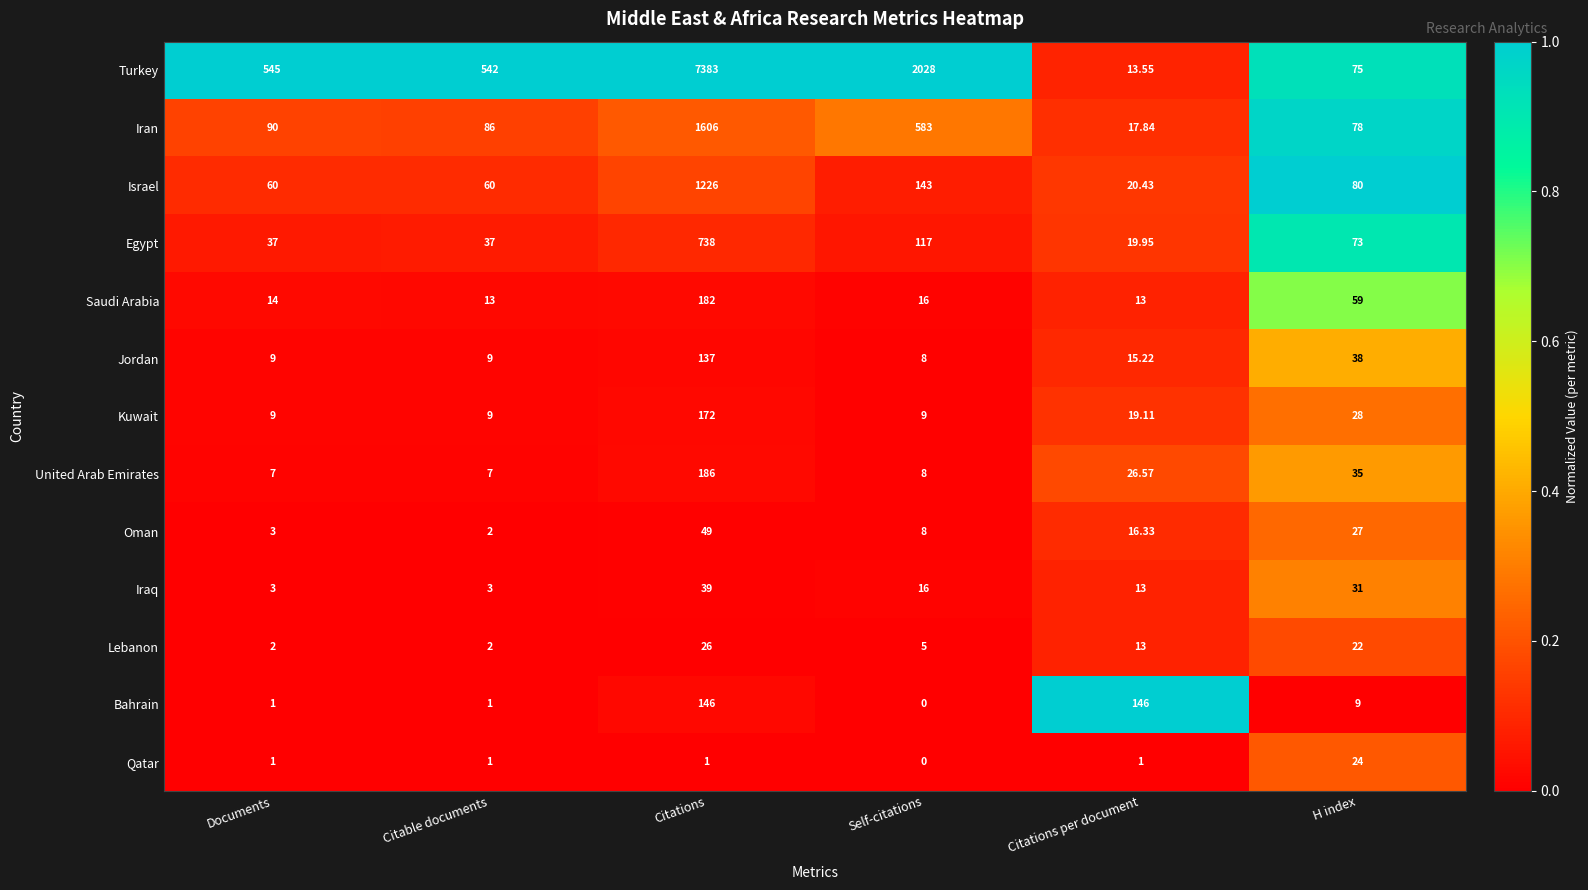

At which category does the chart reach its minimum across all series?

Self-citations